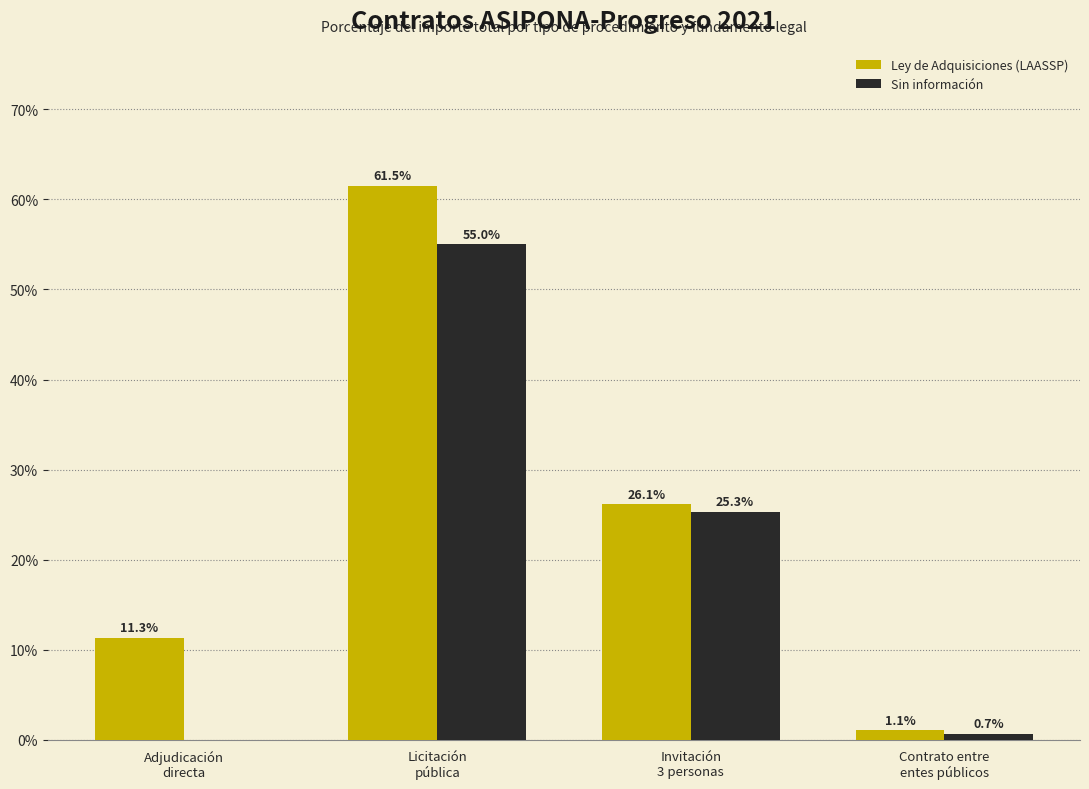

Reading left to right, what are all the values shown in this chart?

Ley de Adquisiciones (LAASSP): Adjudicación
directa=11.3	Licitación
pública=61.5	Invitación
3 personas=26.1	Contrato entre
entes públicos=1.1
Sin información: Adjudicación
directa=0.0	Licitación
pública=55.0	Invitación
3 personas=25.3	Contrato entre
entes públicos=0.7